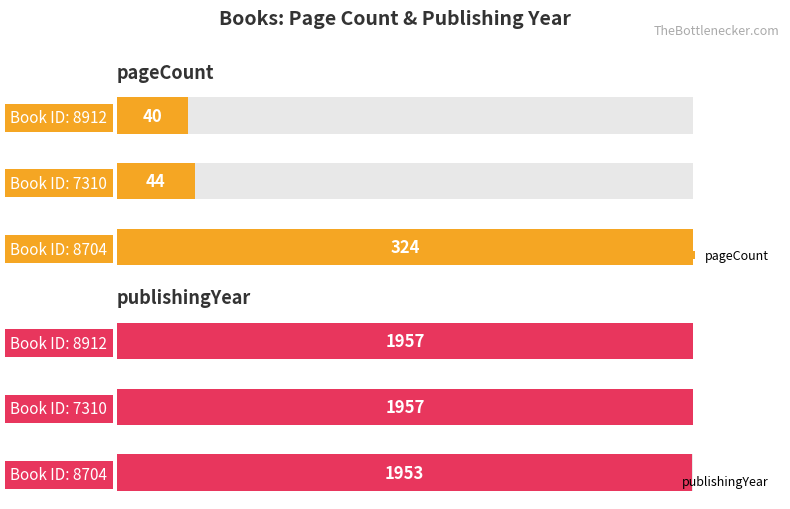

Is it true that publishingYear equals 1957 at Book ID: 7310?

True